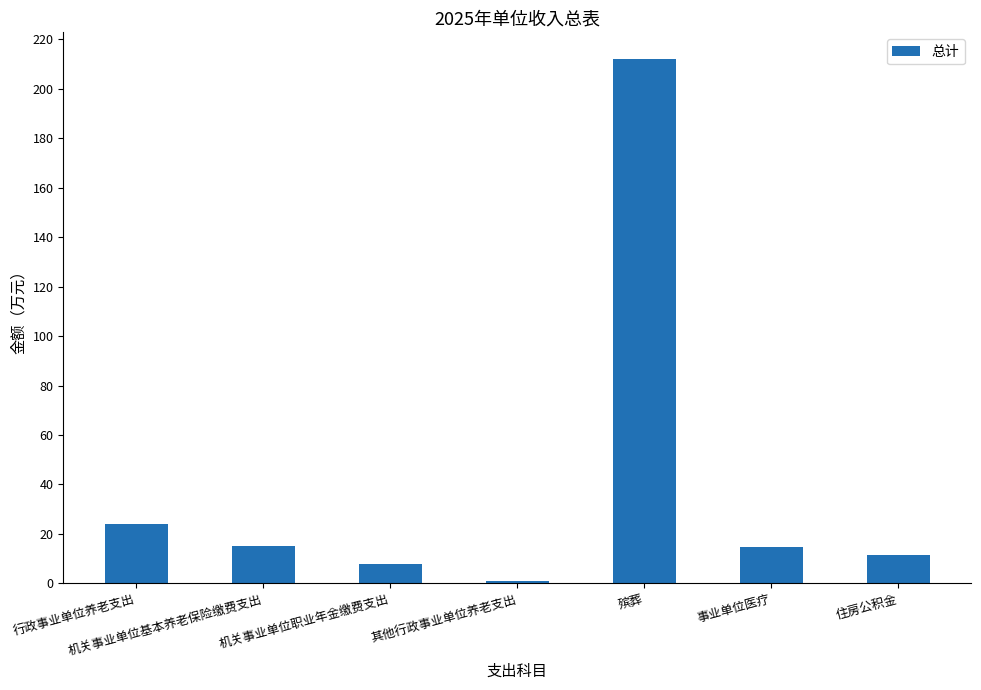

How many bars are there in total?

7